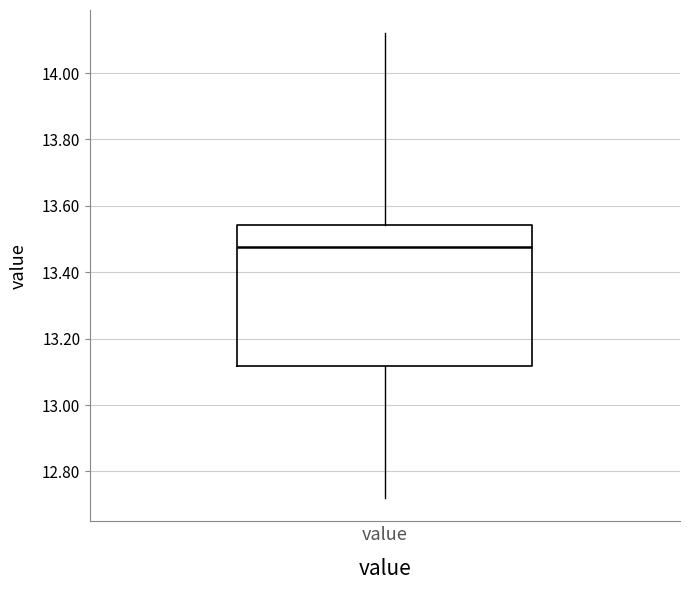

Transcribe this box plot: give where the median line is, the range the box spans, and where the two whiskers end, as read against the y-axis. The values are not printed on the chart, so give them approximately, as read against the axis.

median 13.48, box 13.12 to 13.54, whiskers 12.72 to 14.12